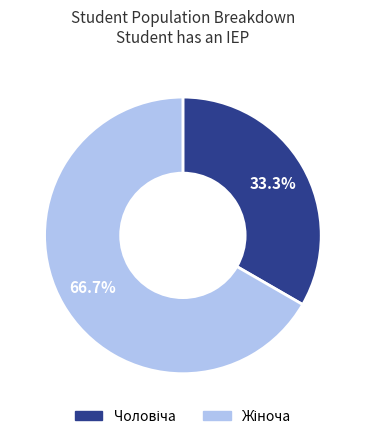

Is there a majority slice in this chart?

Yes